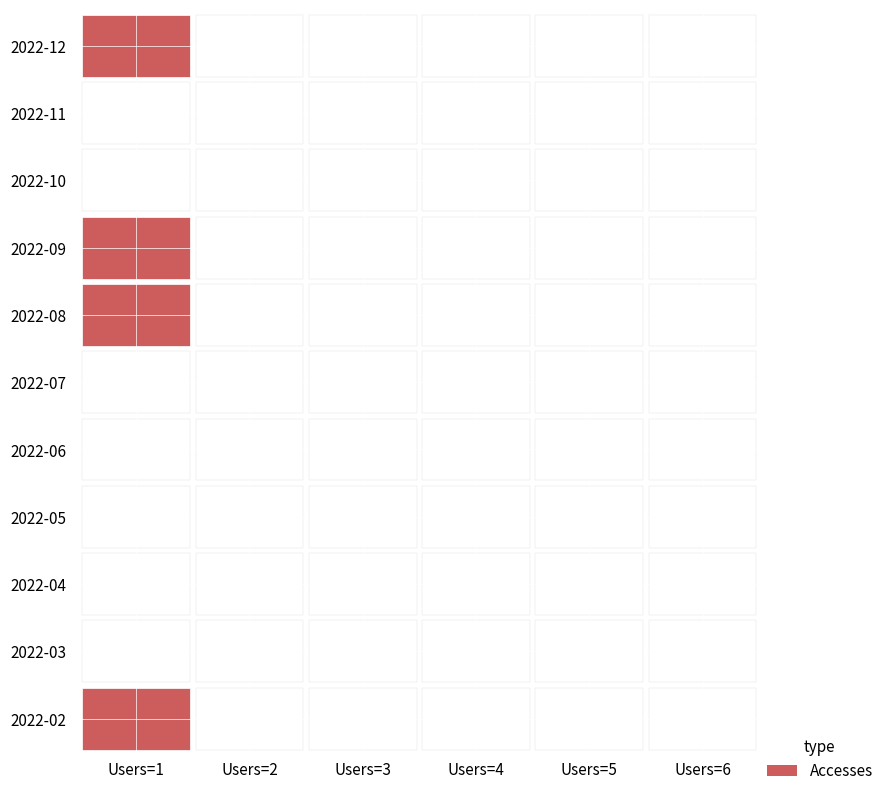

True or false: 2022-12-01 has a value of 0 at 2.

True